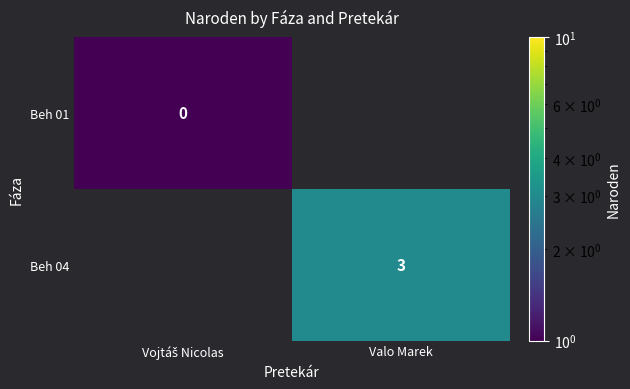

The Beh 04 series shows 4.3 at Valo Marek. True or false?

False